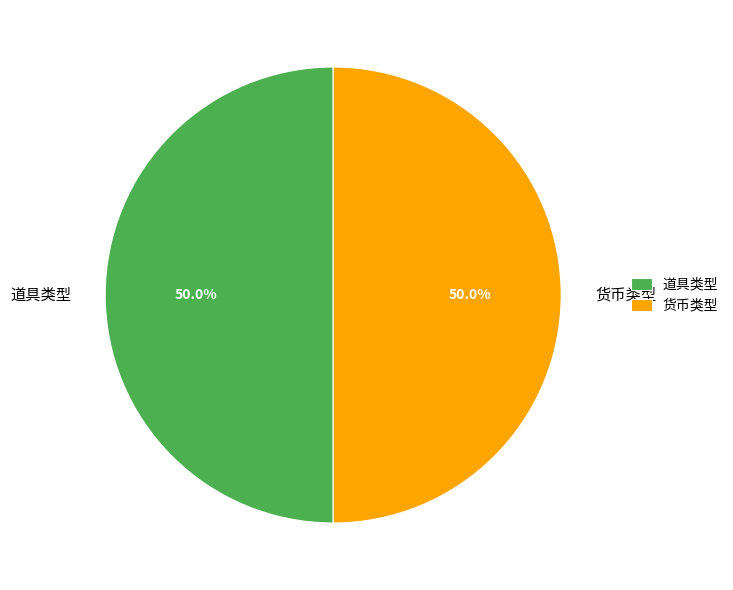

What is the total percentage of 道具类型 and 货币类型?

100.0%